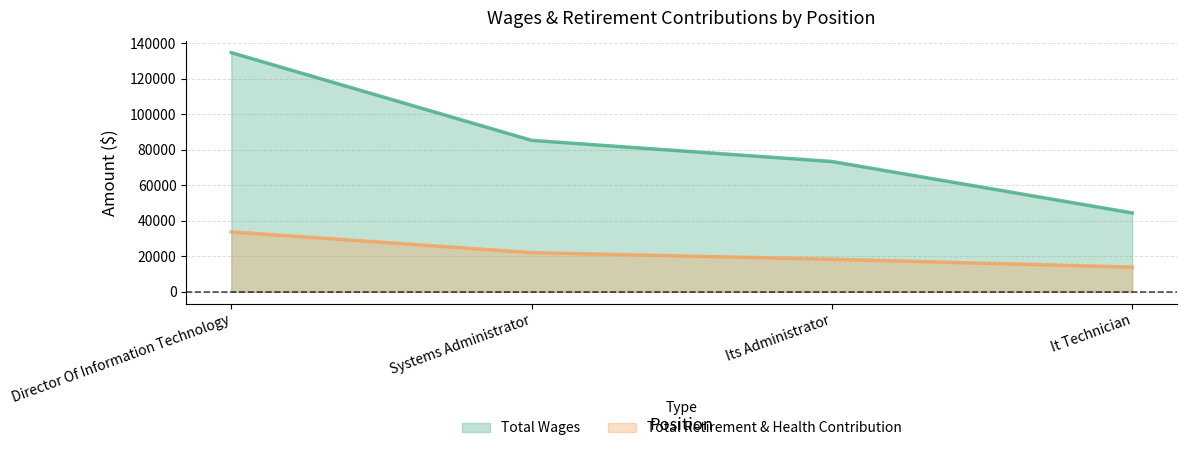

Rank the categories by Total Retirement & Health Contribution value from lowest to highest.

It Technician, Its Administrator, Systems Administrator, Director Of Information Technology